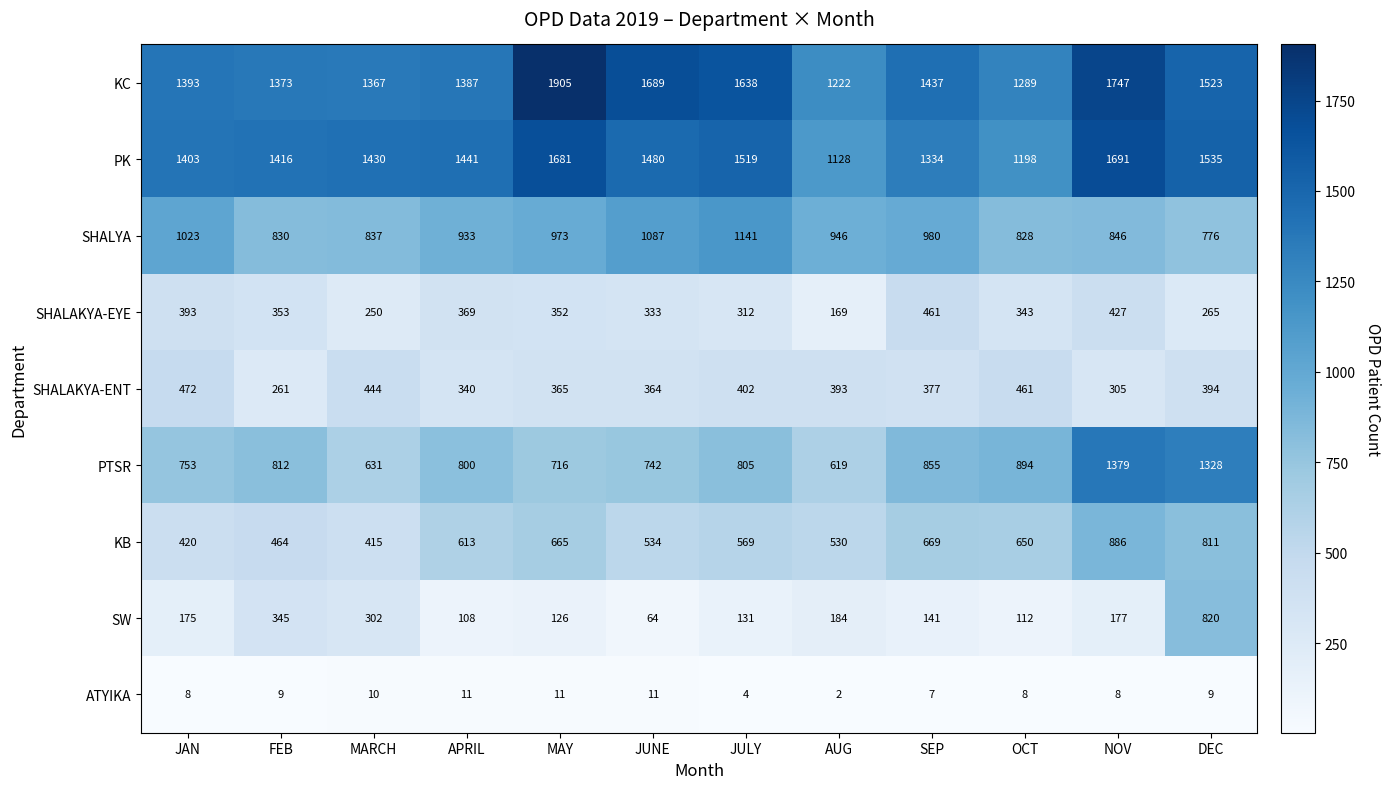

The value of SHALYA at NOV is 846. True or false?

True